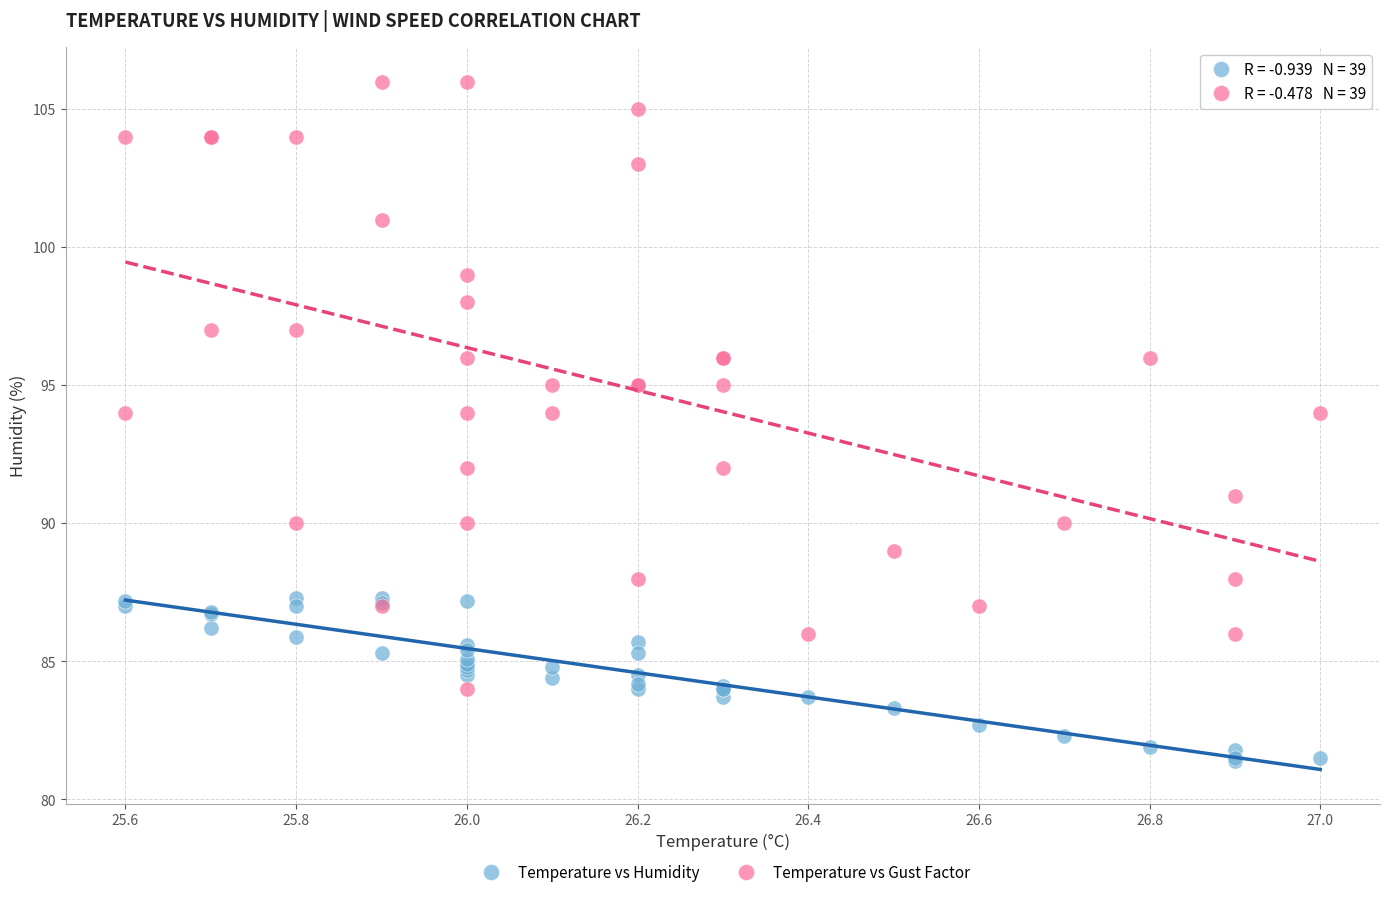

Which series has the largest Y range (max minus min)?

Temperature vs Gust Factor